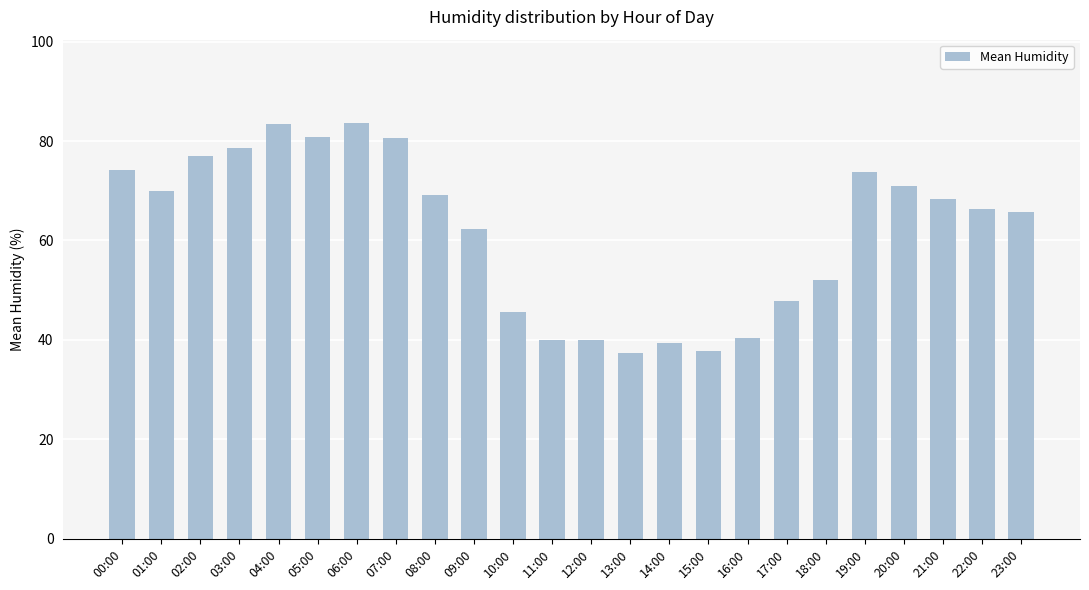

What is the value of the 18th bar from the left?

47.8